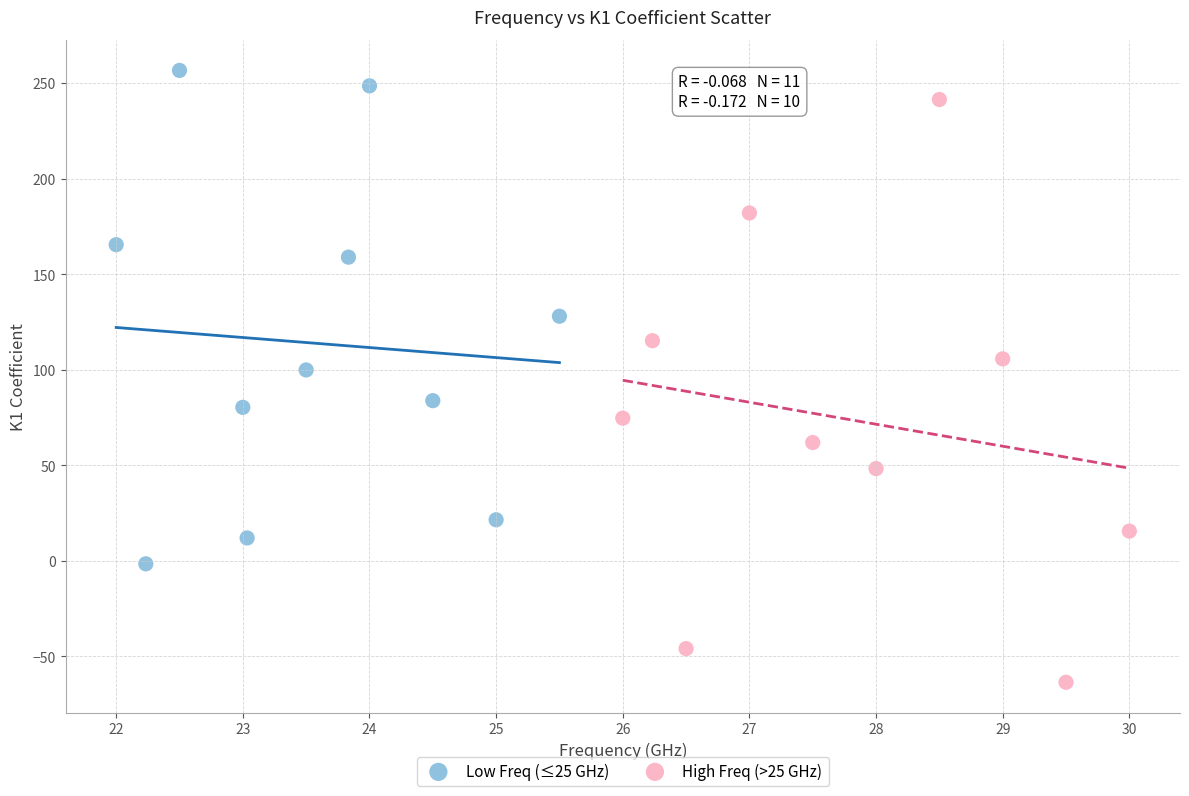

Which series reaches the minimum Y coordinate?

High Freq (>25 GHz)